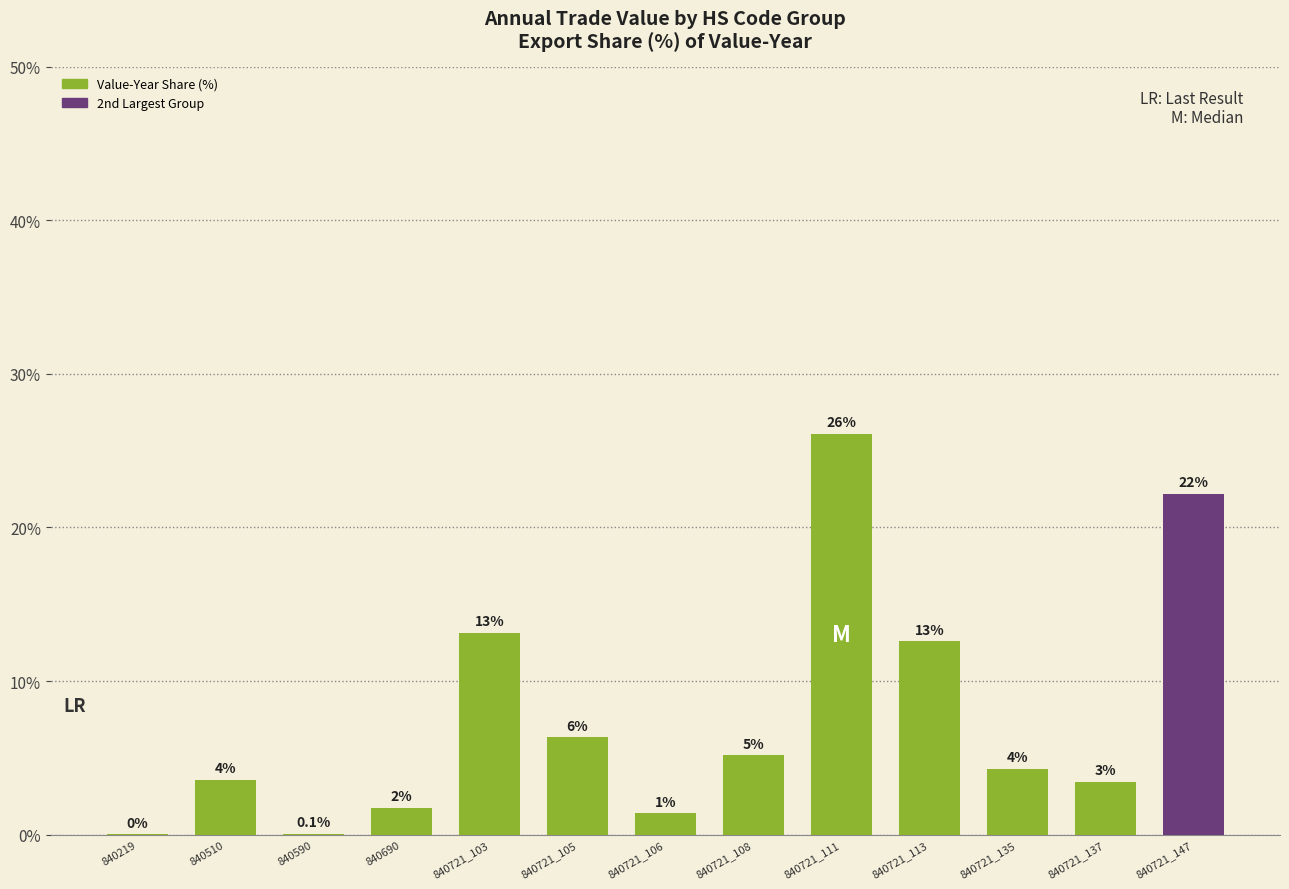

Which label corresponds to the smallest value in the chart?

840219